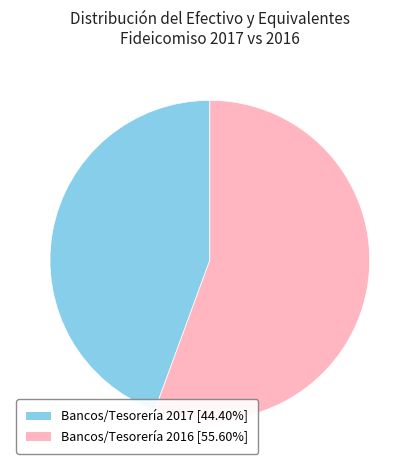

How many slices are in this pie chart?

2